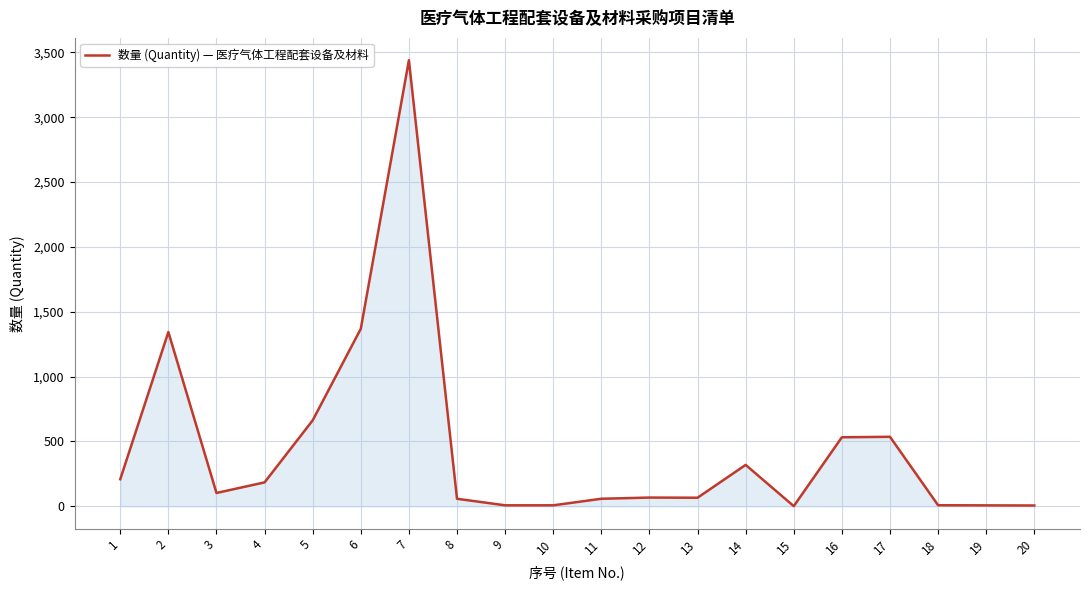

The chart shows a value of 65.9 at 13. True or false?

True